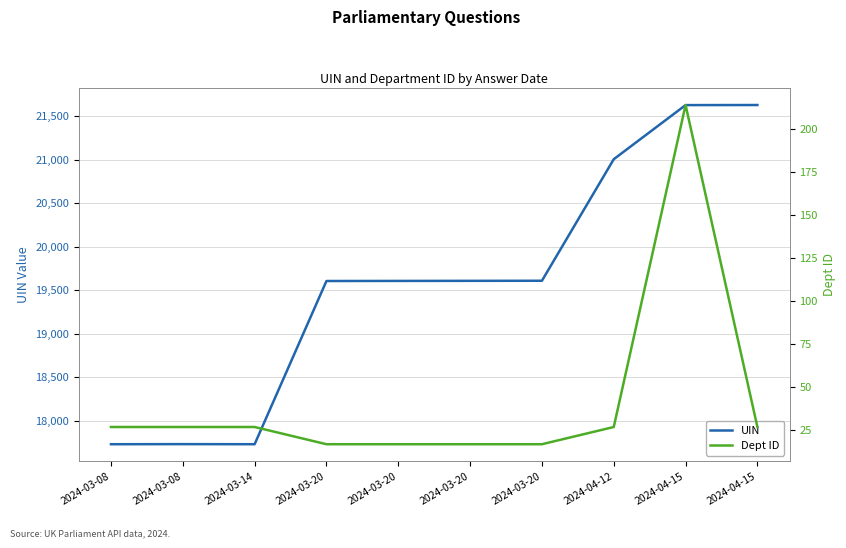

Is this an area chart (filled region under the line)?

No